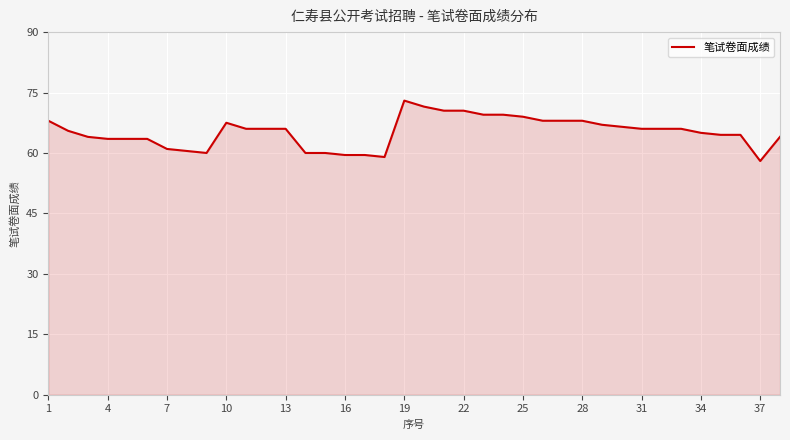

What is the difference between the maximum and minimum values?

15.0